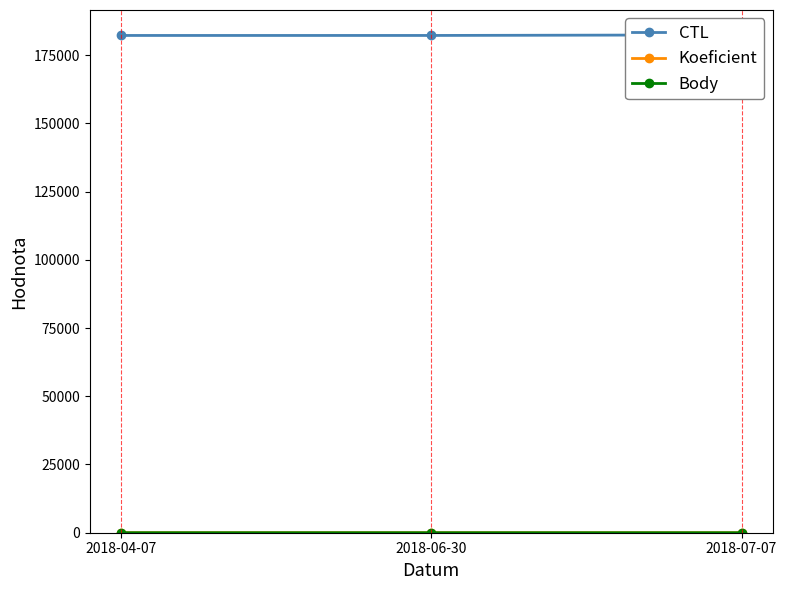

Which label corresponds to the largest value in the chart?

2018-07-07